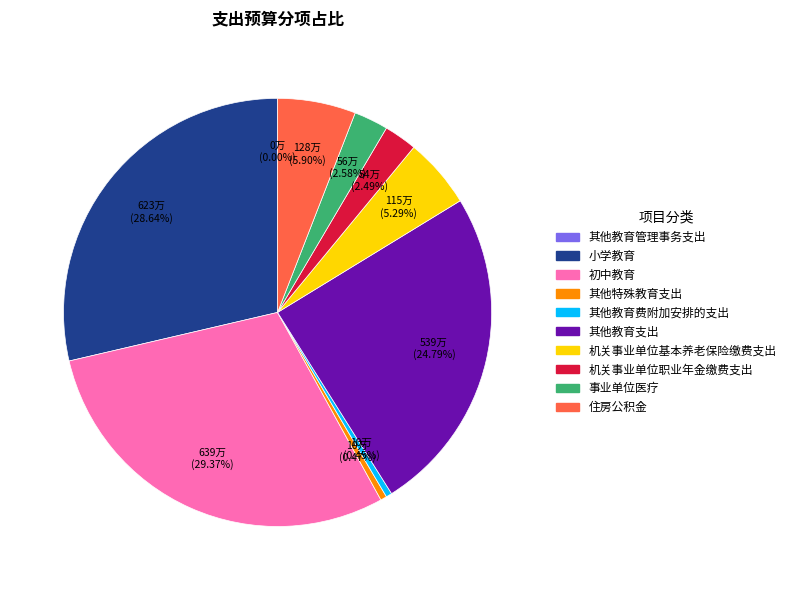

The 事业单位医疗 slice represents 3% of the pie. True or false?

True